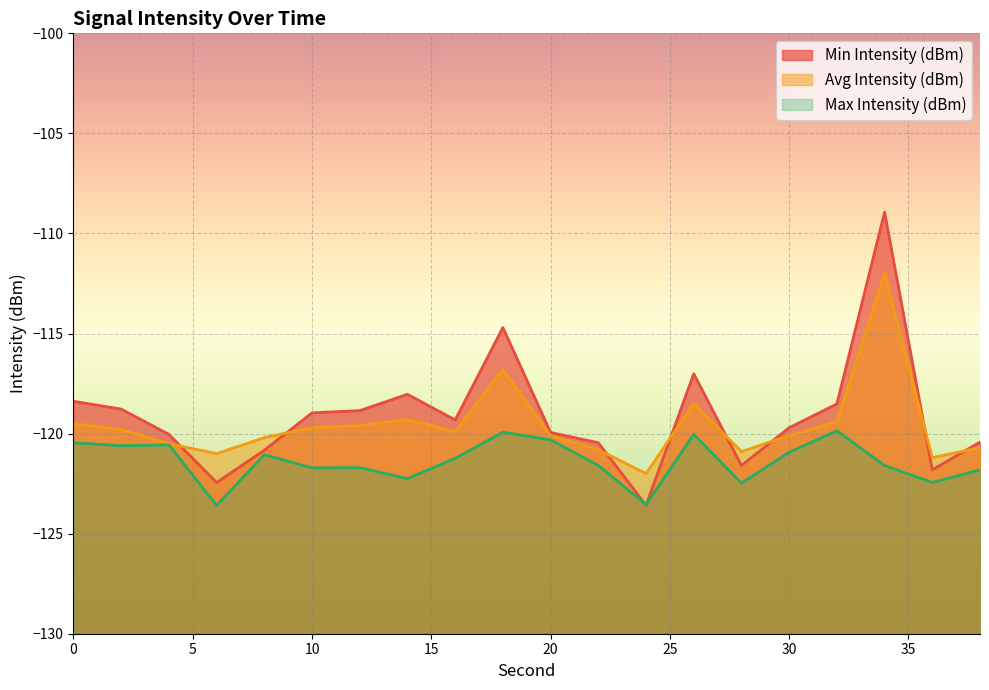

What is the sum of all Min Intensity (dBm) values?

-2382.3